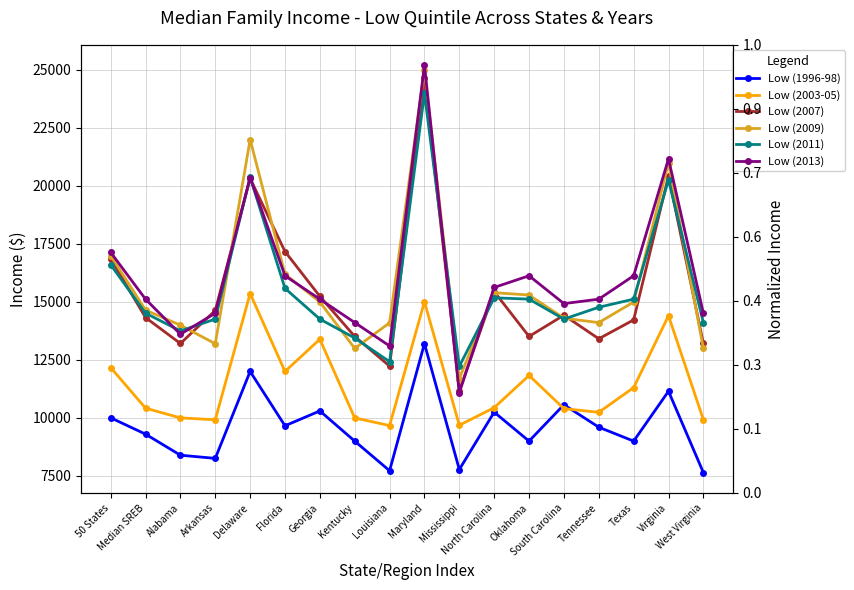

At which category does Low (2007) reach its first local valley?

Alabama